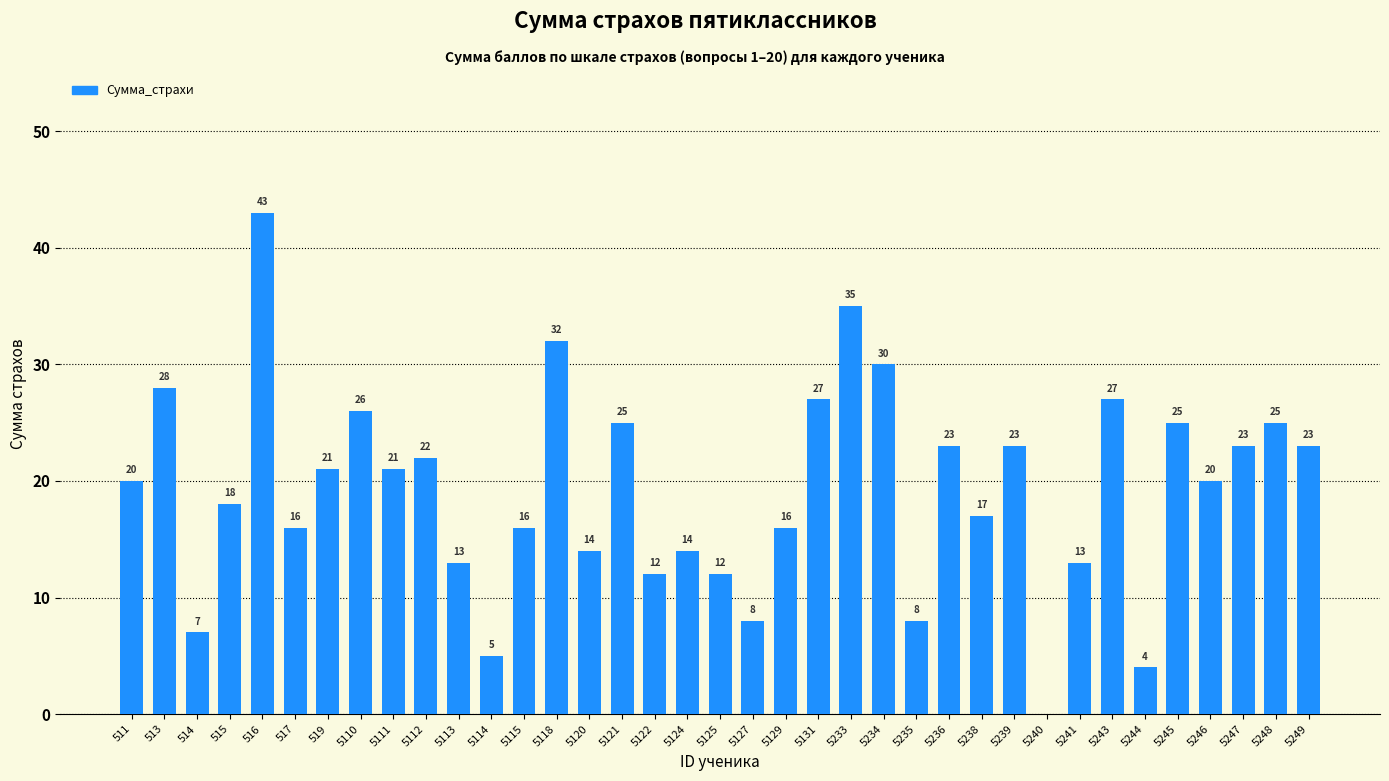

Between 5239 and 516, which is larger?

516